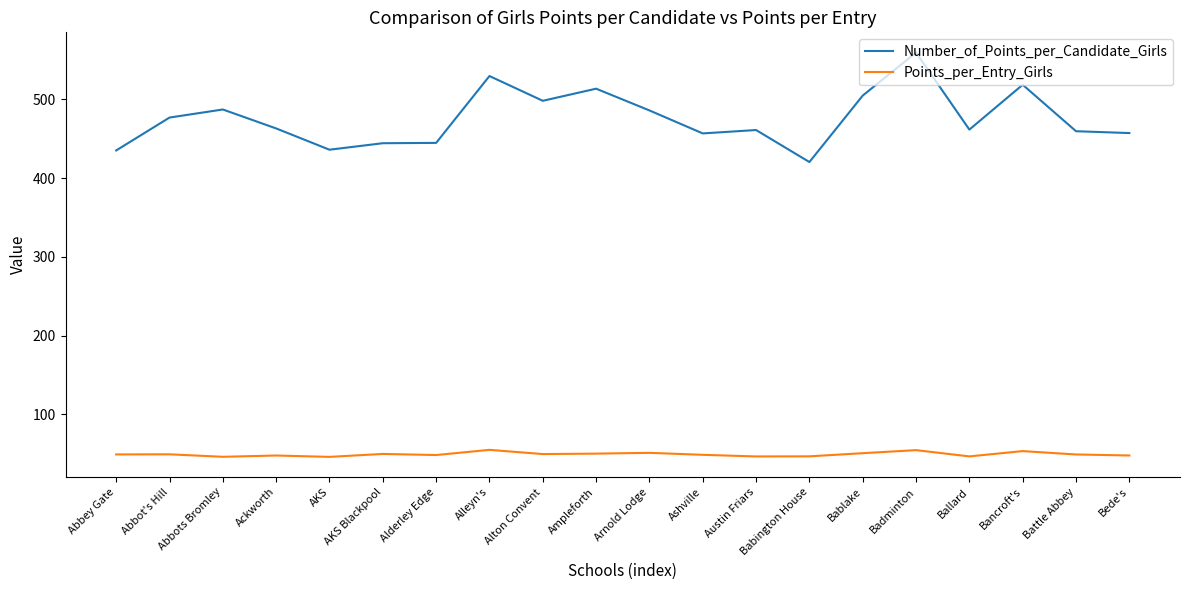

What are all the series names shown in the legend?

Number_of_Points_per_Candidate_Girls, Points_per_Entry_Girls